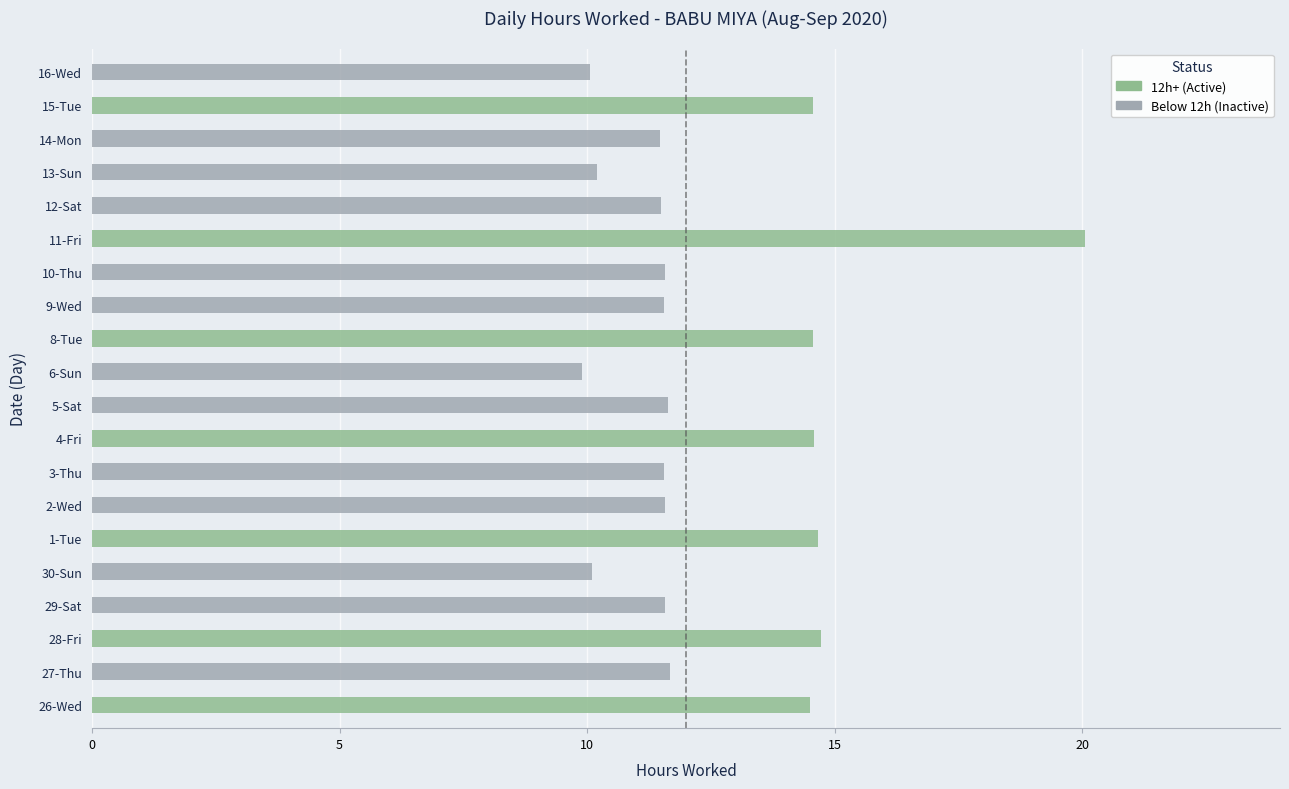

Rank the categories by value from highest to lowest.

11-Fri, 28-Fri, 1-Tue, 4-Fri, 15-Tue, 8-Tue, 26-Wed, 27-Thu, 5-Sat, 10-Thu, 29-Sat, 2-Wed, 9-Wed, 3-Thu, 12-Sat, 14-Mon, 13-Sun, 30-Sun, 16-Wed, 6-Sun